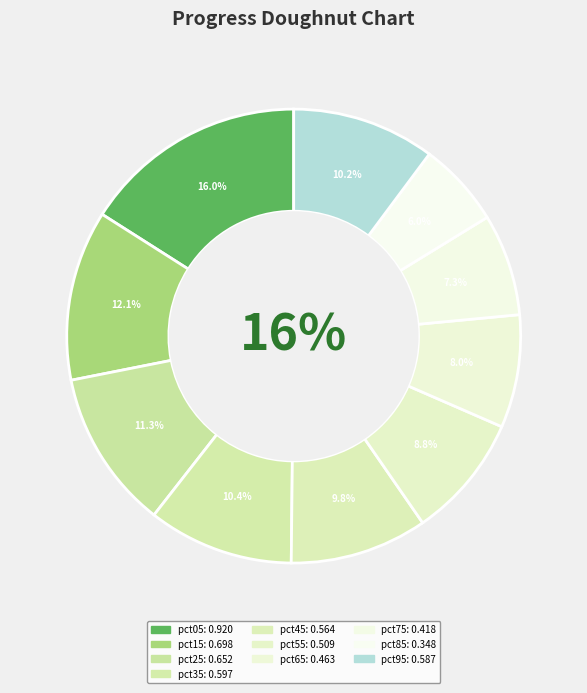

Between pct95 and pct55, which is larger?

pct95